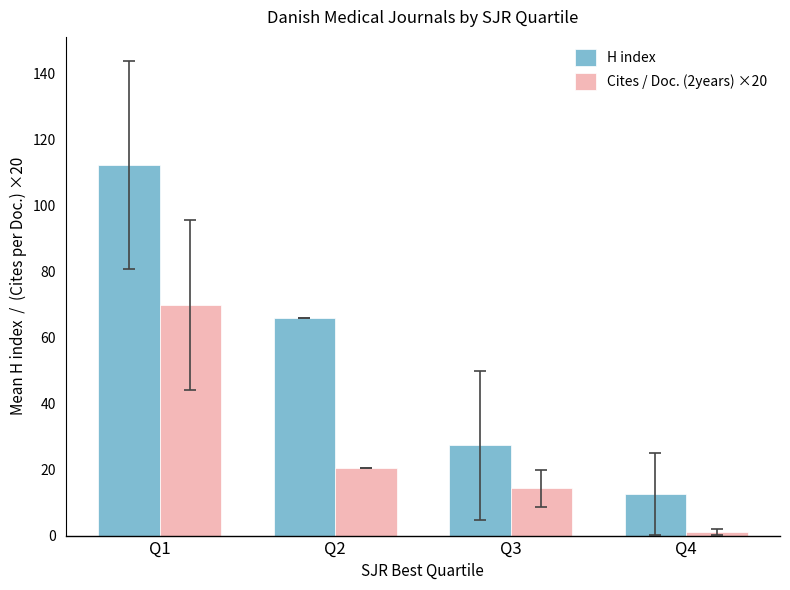

What is the spread (max minus min) of values at Q2?

45.4